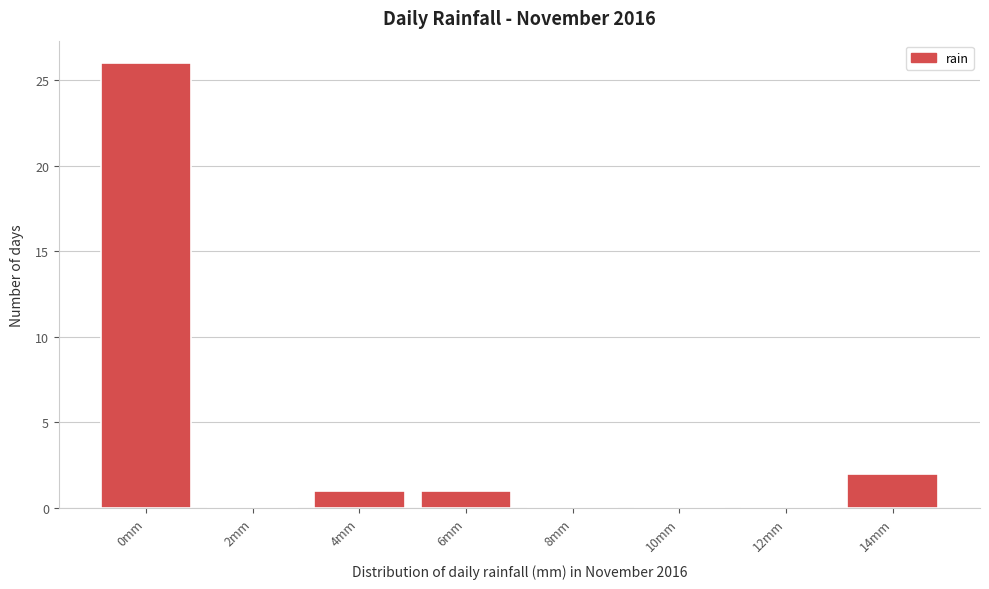

Reading left to right, transcribe all the data shown in this chart.

0mm=26	2mm=0	4mm=1	6mm=1	8mm=0	10mm=0	12mm=0	14mm=2